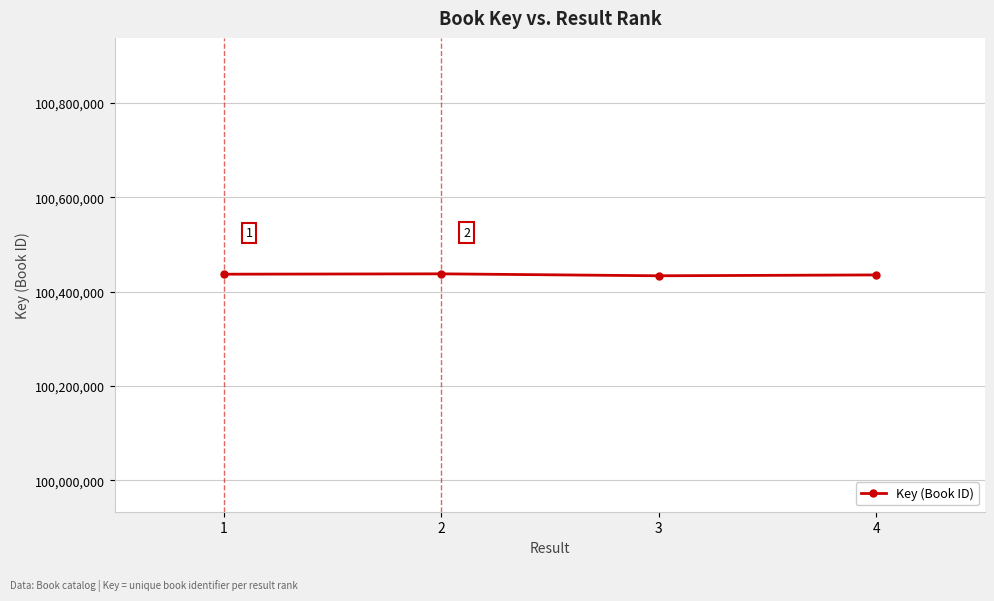

Between 4 and 3, which is larger?

4